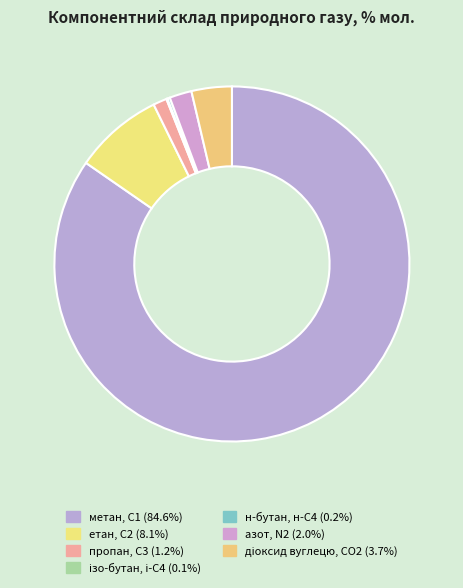

Do н-бутан, н-С4 and азот, N2 together represent more than half of the pie?

No